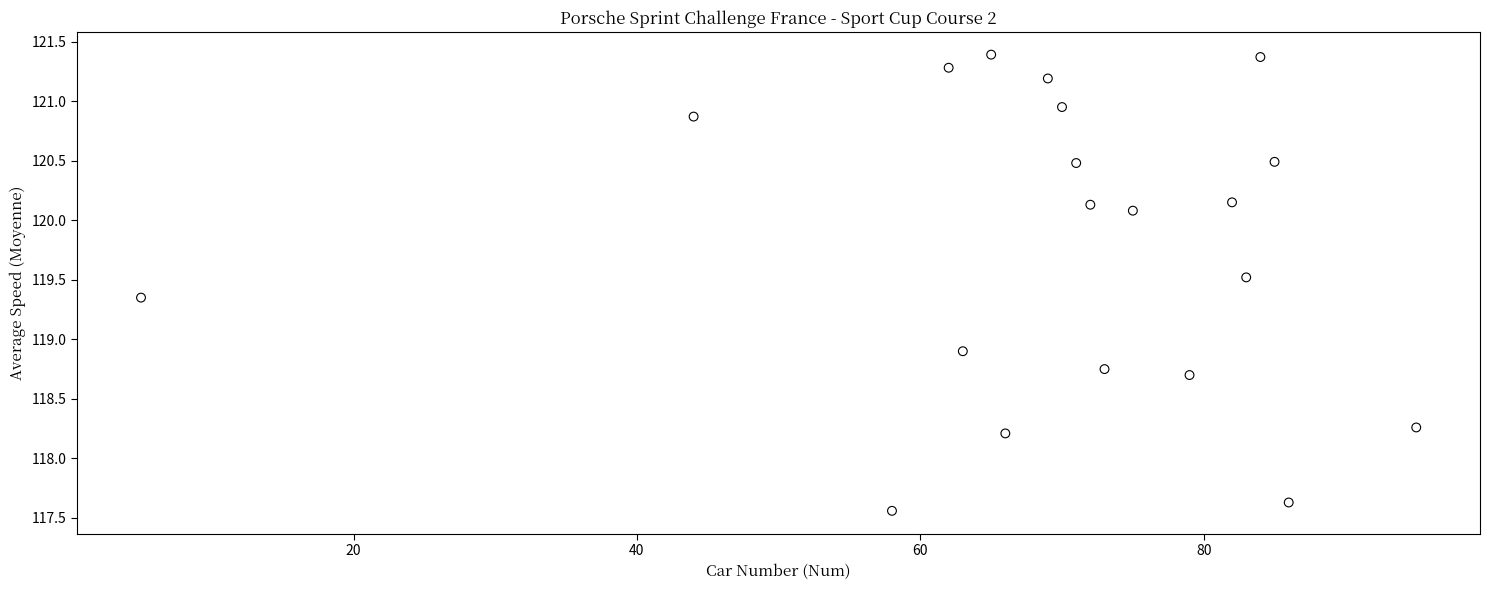

What Y value in the scatter plot is closest to 119?

118.9